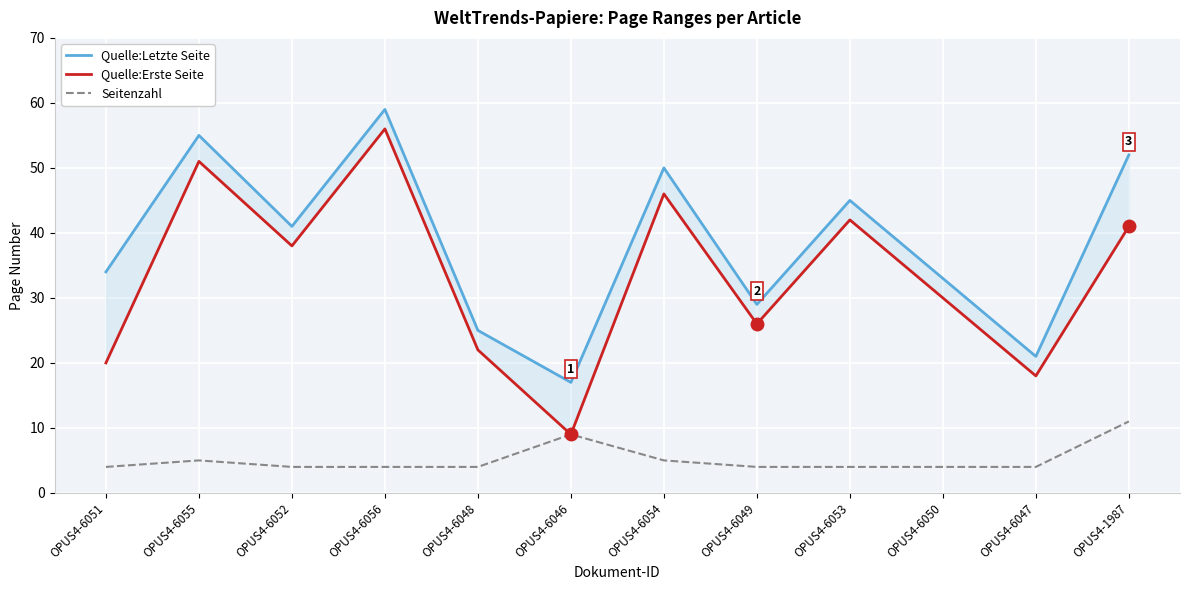

Reading right to left, transcribe all the data shown in this chart.

Quelle:Letzte Seite: OPUS4-1987=52	OPUS4-6047=21	OPUS4-6050=33	OPUS4-6053=45	OPUS4-6049=29	OPUS4-6054=50	OPUS4-6046=17	OPUS4-6048=25	OPUS4-6056=59	OPUS4-6052=41	OPUS4-6055=55	OPUS4-6051=34
Quelle:Erste Seite: OPUS4-1987=41	OPUS4-6047=18	OPUS4-6050=30	OPUS4-6053=42	OPUS4-6049=26	OPUS4-6054=46	OPUS4-6046=9	OPUS4-6048=22	OPUS4-6056=56	OPUS4-6052=38	OPUS4-6055=51	OPUS4-6051=20
Seitenzahl: OPUS4-1987=11	OPUS4-6047=4	OPUS4-6050=4	OPUS4-6053=4	OPUS4-6049=4	OPUS4-6054=5	OPUS4-6046=9	OPUS4-6048=4	OPUS4-6056=4	OPUS4-6052=4	OPUS4-6055=5	OPUS4-6051=4